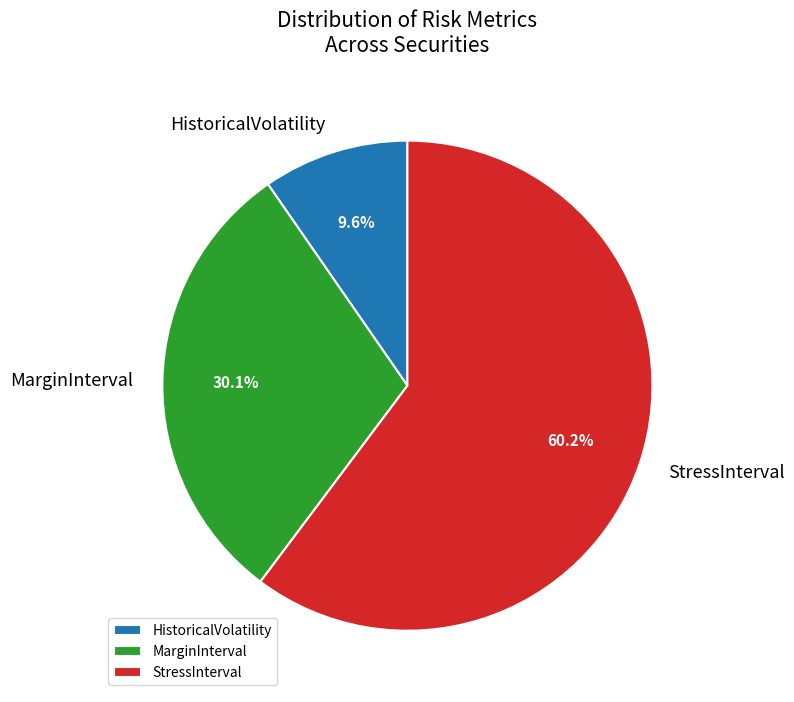

True or false: StressInterval accounts for 60% of the total.

True